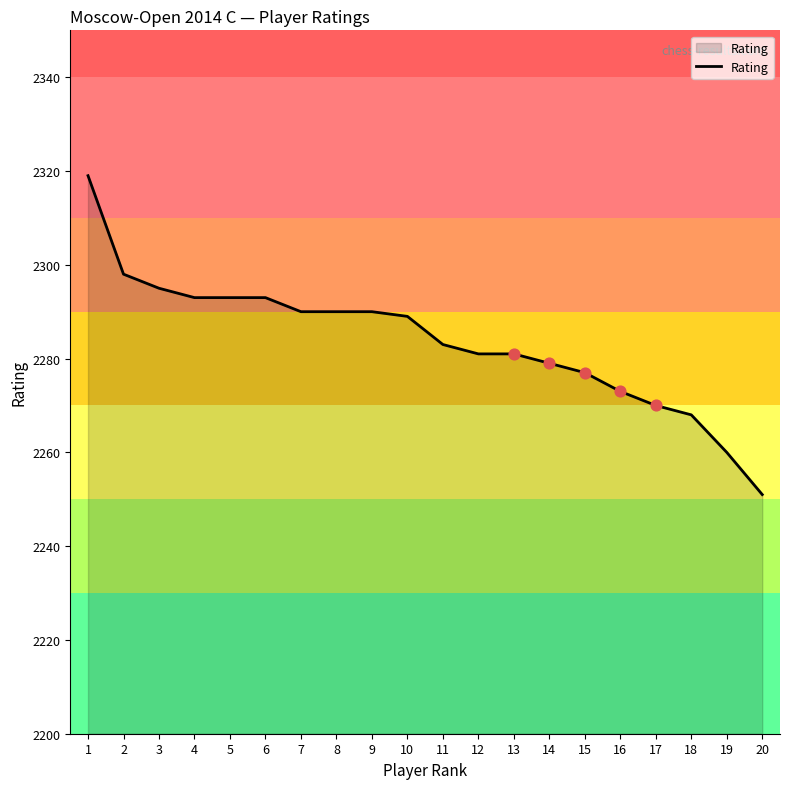

What is the ratio of the value at 18 to the value at 11?

1.0